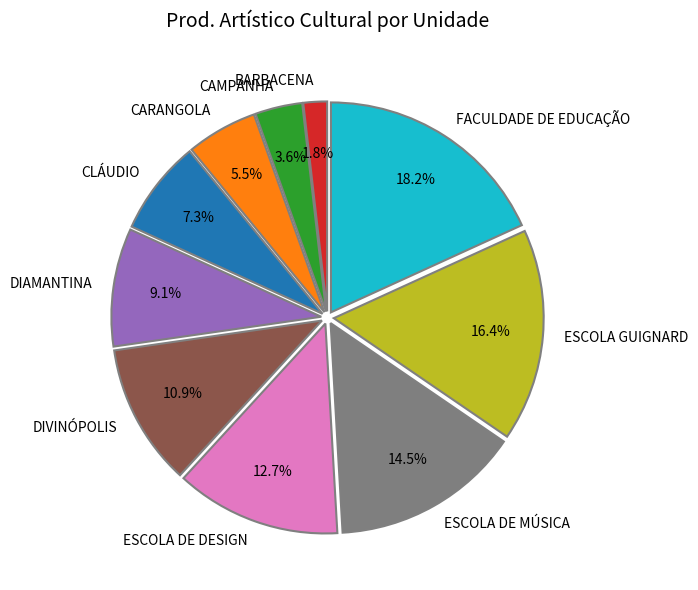

The FACULDADE DE EDUCAÇÃO slice represents 18% of the pie. True or false?

True